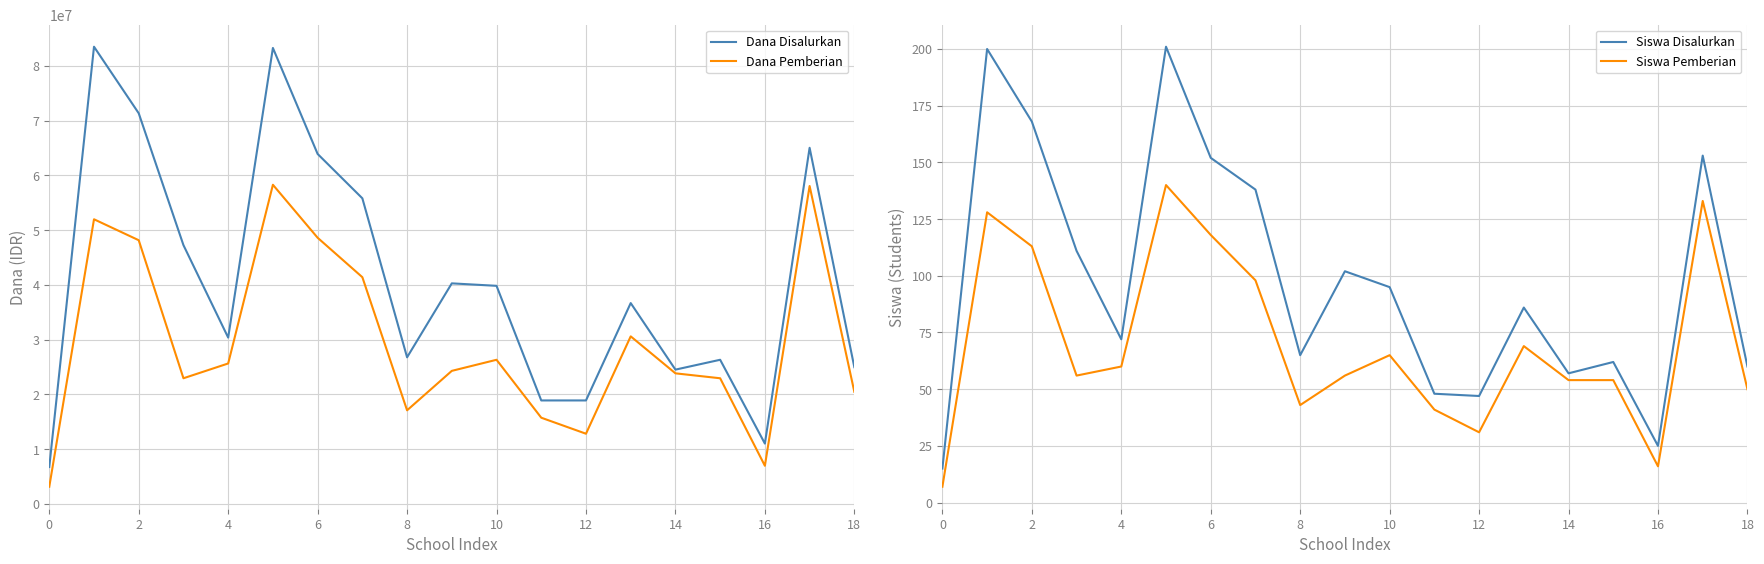

The value of Dana Pemberian at 10 is 15627072. True or false?

False